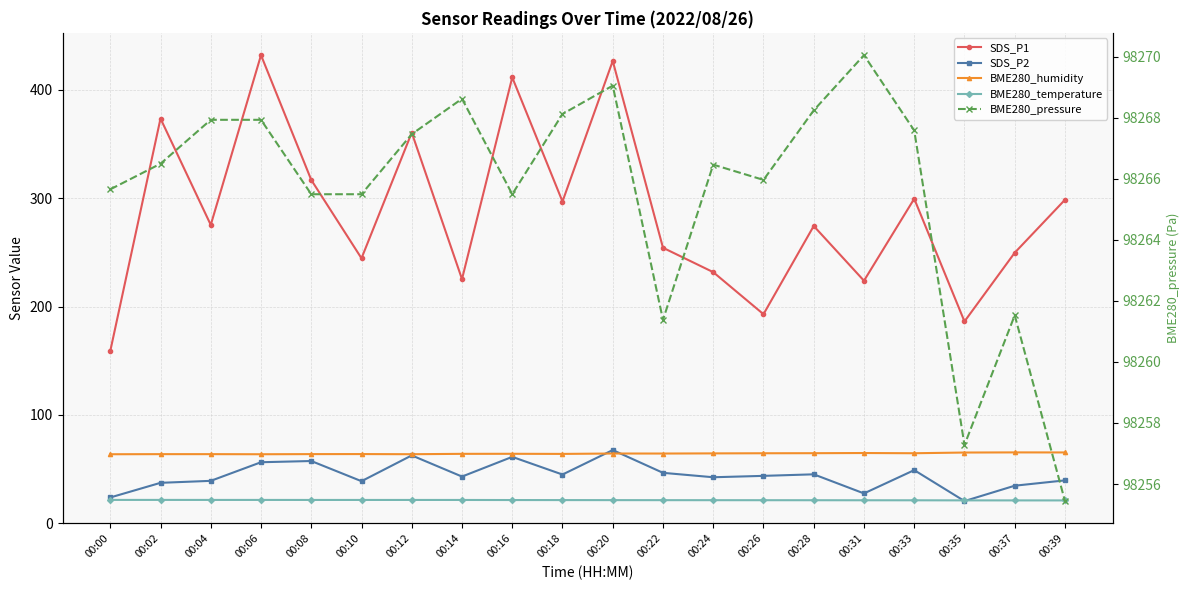

What is the minimum value shown in the chart?

20.5